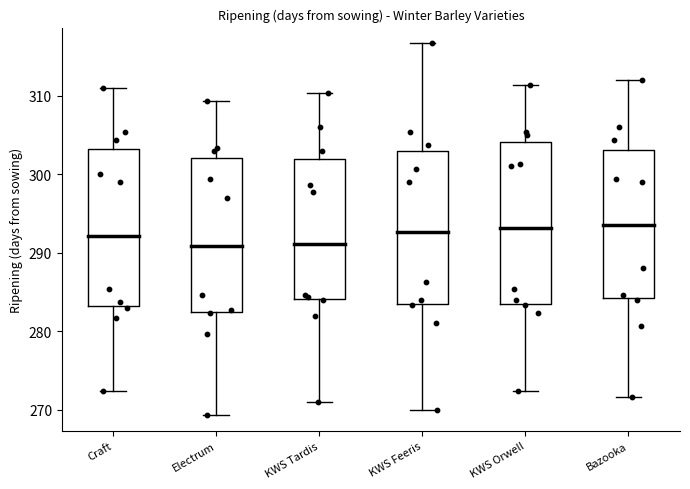

Where is the upper edge of the box for KWS Orwell on the y-axis? The values are not printed on the chart, so give them approximately, as read against the axis.

304